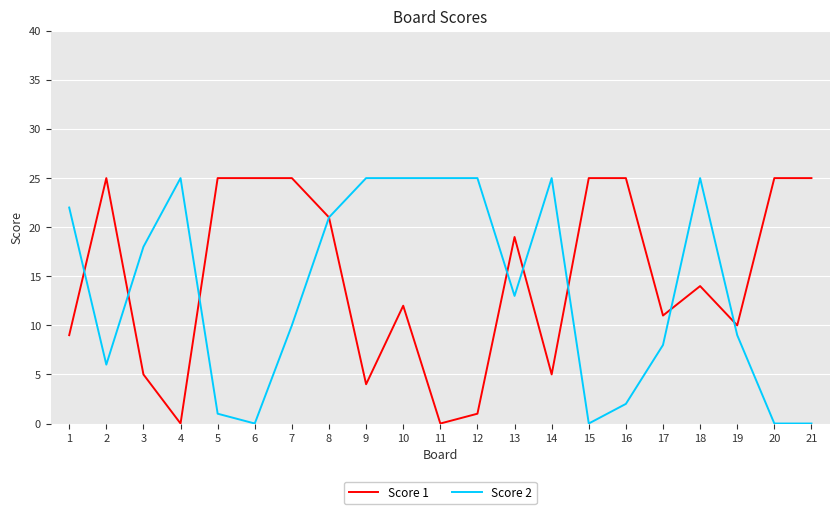

What is the maximum value shown in the chart?

25